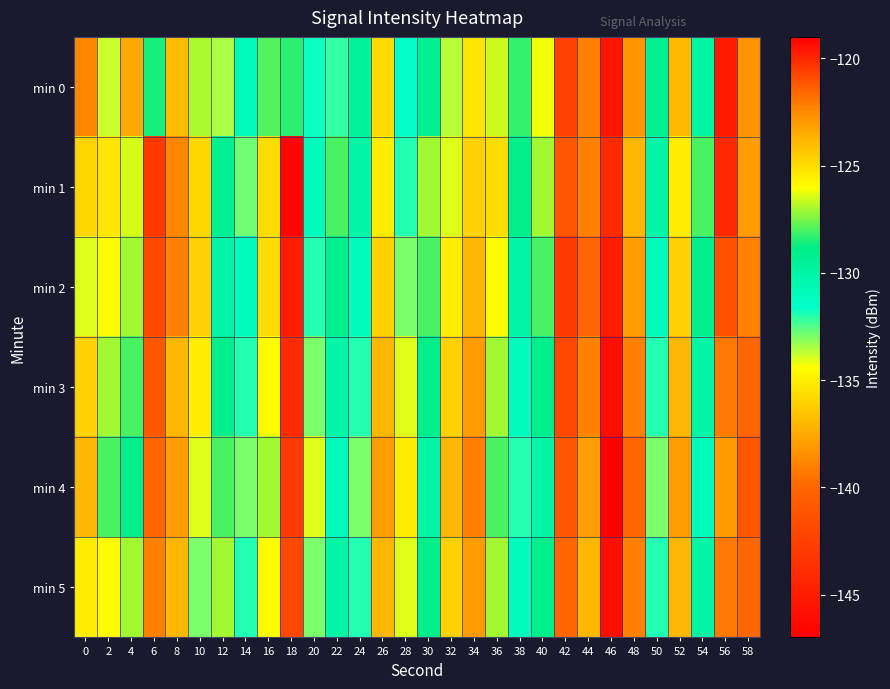

Reading left to right, transcribe all the data shown in this chart.

min 0: 0=-138.7	2=-133.8	4=-137.5	6=-128.6	8=-136.7	10=-126.9	12=-133.5	14=-130.9	16=-127.9	18=-128.4	20=-131.7	22=-132.2	24=-129.5	26=-135.7	28=-131.7	30=-129.4	32=-133.6	34=-135.4	36=-126.6	38=-128.2	40=-126.2	42=-142.4	44=-138.9	46=-145.4	48=-138.2	50=-129.2	52=-136.9	54=-129.8	56=-119.7	58=-138.3
min 1: 0=-135.9	2=-125.3	4=-126.5	6=-143.1	8=-138.8	10=-135.7	12=-129.2	14=-132.9	16=-125.0	18=-146.6	20=-131.0	22=-128.0	24=-130.0	26=-135.0	28=-132.0	30=-127.0	32=-134.0	34=-136.0	36=-125.0	38=-129.0	40=-127.0	42=-141.0	44=-139.0	46=-144.0	48=-137.0	50=-130.0	52=-135.0	54=-128.0	56=-120.0	58=-138.0
min 2: 0=-134.0	2=-126.0	4=-127.0	6=-142.0	8=-139.0	10=-136.0	12=-130.0	14=-131.0	16=-125.0	18=-145.0	20=-132.0	22=-129.0	24=-131.0	26=-136.0	28=-133.0	30=-128.0	32=-135.0	34=-137.0	36=-126.0	38=-130.0	40=-128.0	42=-143.0	44=-140.0	46=-145.0	48=-138.0	50=-131.0	52=-136.0	54=-129.0	56=-121.0	58=-139.0
min 3: 0=-136.0	2=-127.0	4=-128.0	6=-141.0	8=-137.0	10=-135.0	12=-129.0	14=-132.0	16=-126.0	18=-144.0	20=-133.0	22=-130.0	24=-132.0	26=-137.0	28=-134.0	30=-129.0	32=-136.0	34=-138.0	36=-127.0	38=-131.0	40=-129.0	42=-142.0	44=-139.0	46=-146.0	48=-139.0	50=-132.0	52=-137.0	54=-130.0	56=-122.0	58=-140.0
min 4: 0=-137.0	2=-128.0	4=-129.0	6=-140.0	8=-138.0	10=-134.0	12=-128.0	14=-133.0	16=-127.0	18=-143.0	20=-134.0	22=-131.0	24=-133.0	26=-138.0	28=-135.0	30=-130.0	32=-137.0	34=-139.0	36=-128.0	38=-132.0	40=-130.0	42=-141.0	44=-138.0	46=-147.0	48=-140.0	50=-133.0	52=-138.0	54=-131.0	56=-123.0	58=-141.0
min 5: 0=-135.0	2=-126.0	4=-127.0	6=-139.0	8=-137.0	10=-133.0	12=-127.0	14=-132.0	16=-126.0	18=-142.0	20=-133.0	22=-130.0	24=-132.0	26=-137.0	28=-134.0	30=-129.0	32=-136.0	34=-138.0	36=-127.0	38=-131.0	40=-129.0	42=-140.0	44=-137.0	46=-146.0	48=-139.0	50=-132.0	52=-137.0	54=-130.0	56=-122.0	58=-140.0